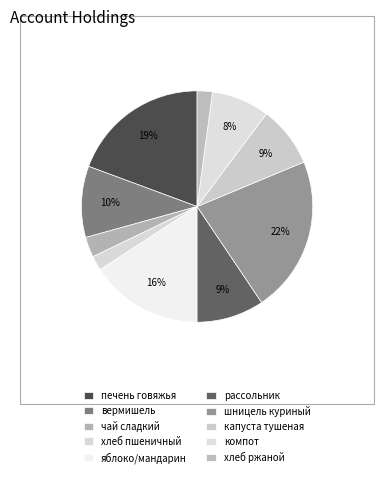

Count the number of slices in the pie.

10